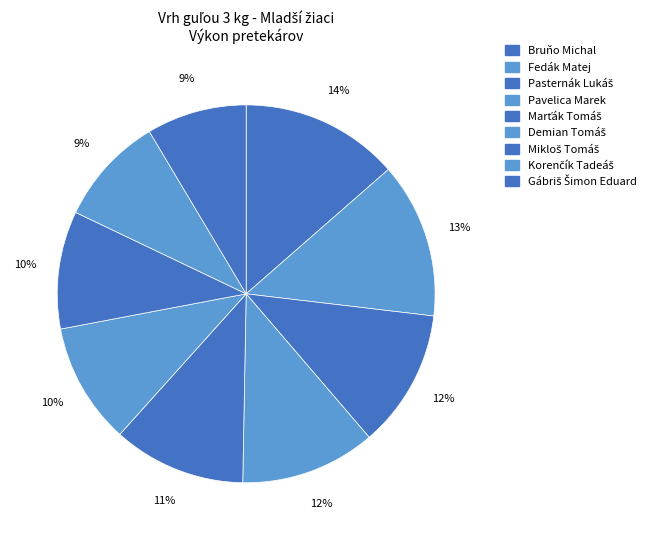

How many slices are in this pie chart?

9